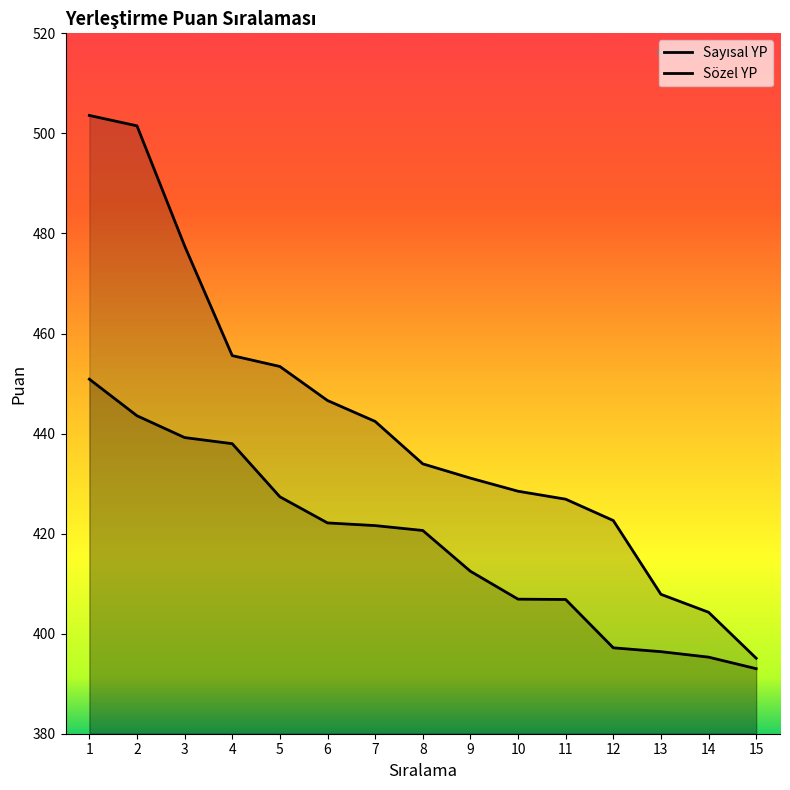

Reading right to left, transcribe all the data shown in this chart.

Sayısal YP: 15=395.1	14=404.3	13=407.9	12=422.6	11=426.9	10=428.5	9=431.1	8=433.9	7=442.4	6=446.6	5=453.4	4=455.6	3=477.5	2=501.5	1=503.6
Sözel YP: 15=393.0	14=395.3	13=396.4	12=397.2	11=406.8	10=406.9	9=412.5	8=420.6	7=421.6	6=422.1	5=427.4	4=438.0	3=439.2	2=443.6	1=450.9